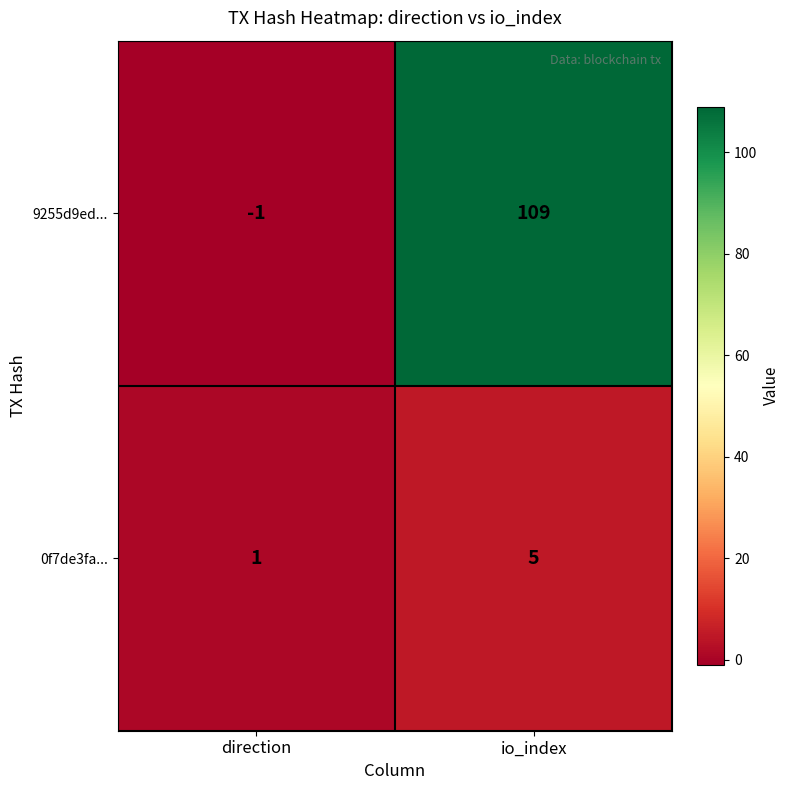

What is the spread (max minus min) of values at io_index?

104